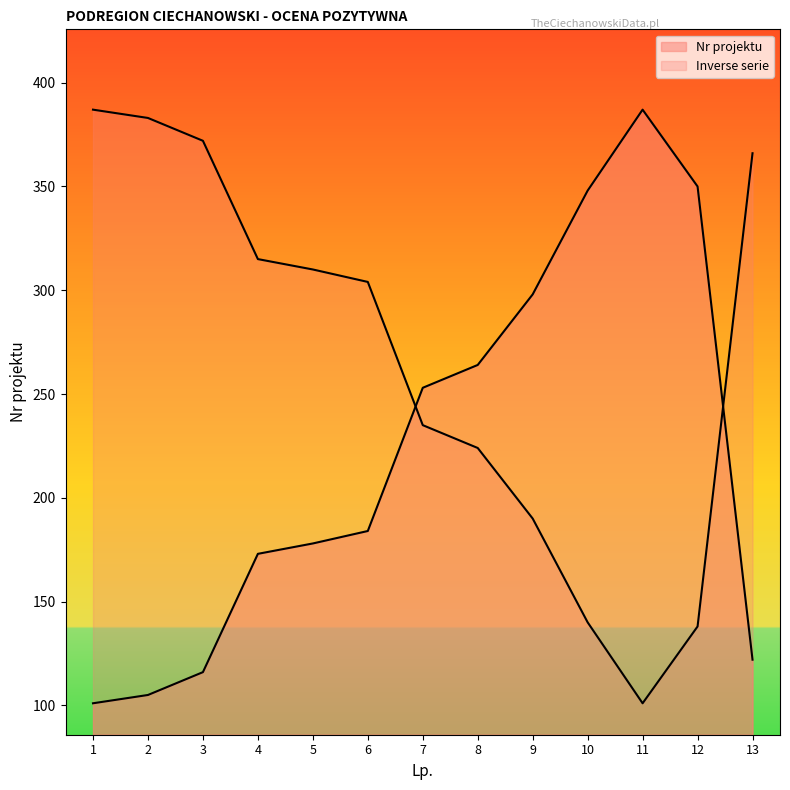

What is the difference between the values at 6 and 11?

203